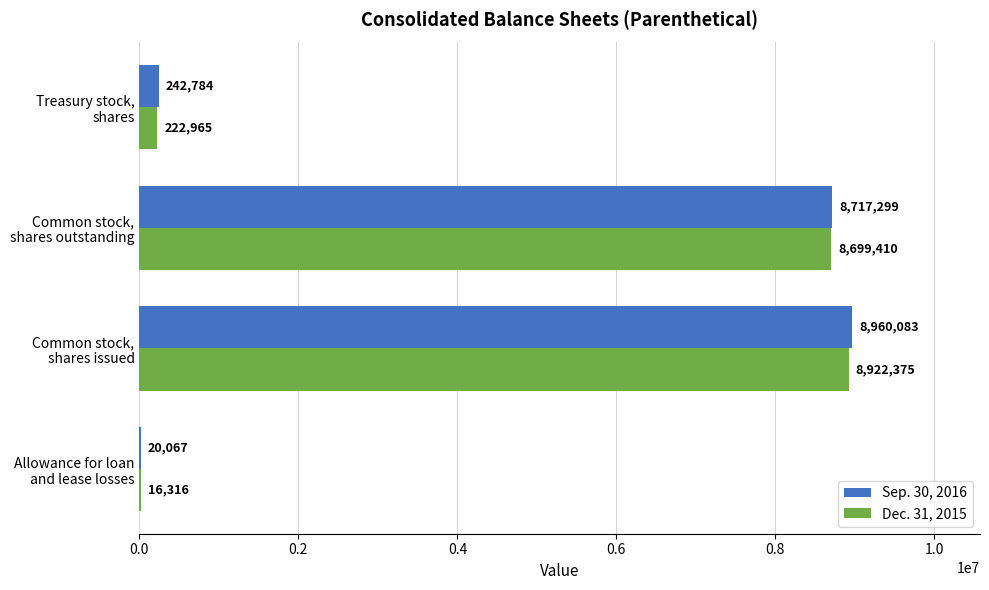

What is the sum of all Sep. 30, 2016 values?

17940233